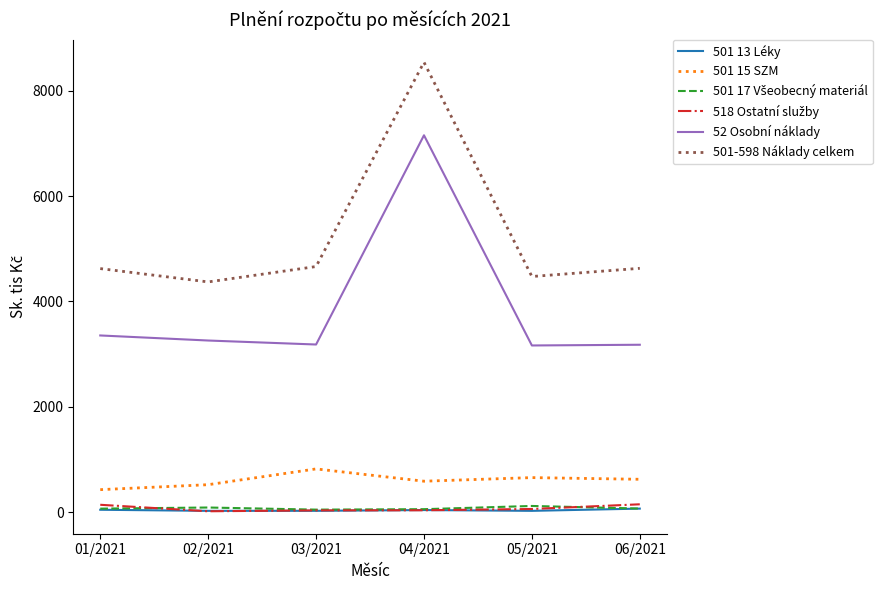

At which category does 501-598 Náklady celkem reach its first local peak?

04/2021